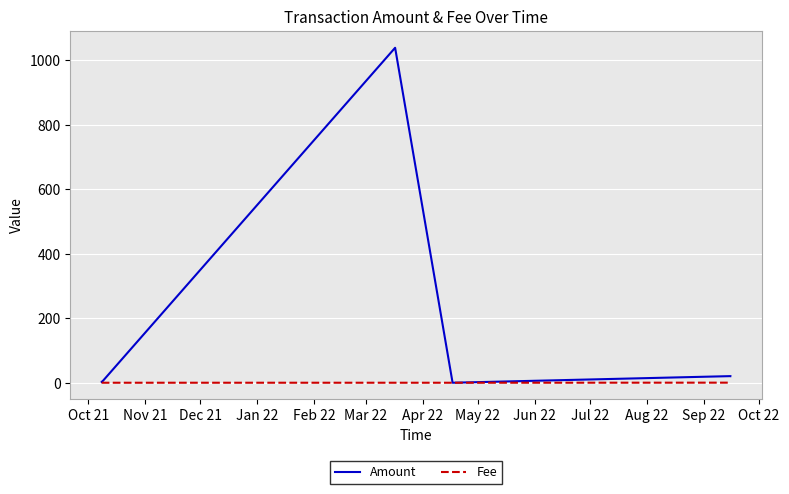

Which series has the largest total across all categories?

Amount